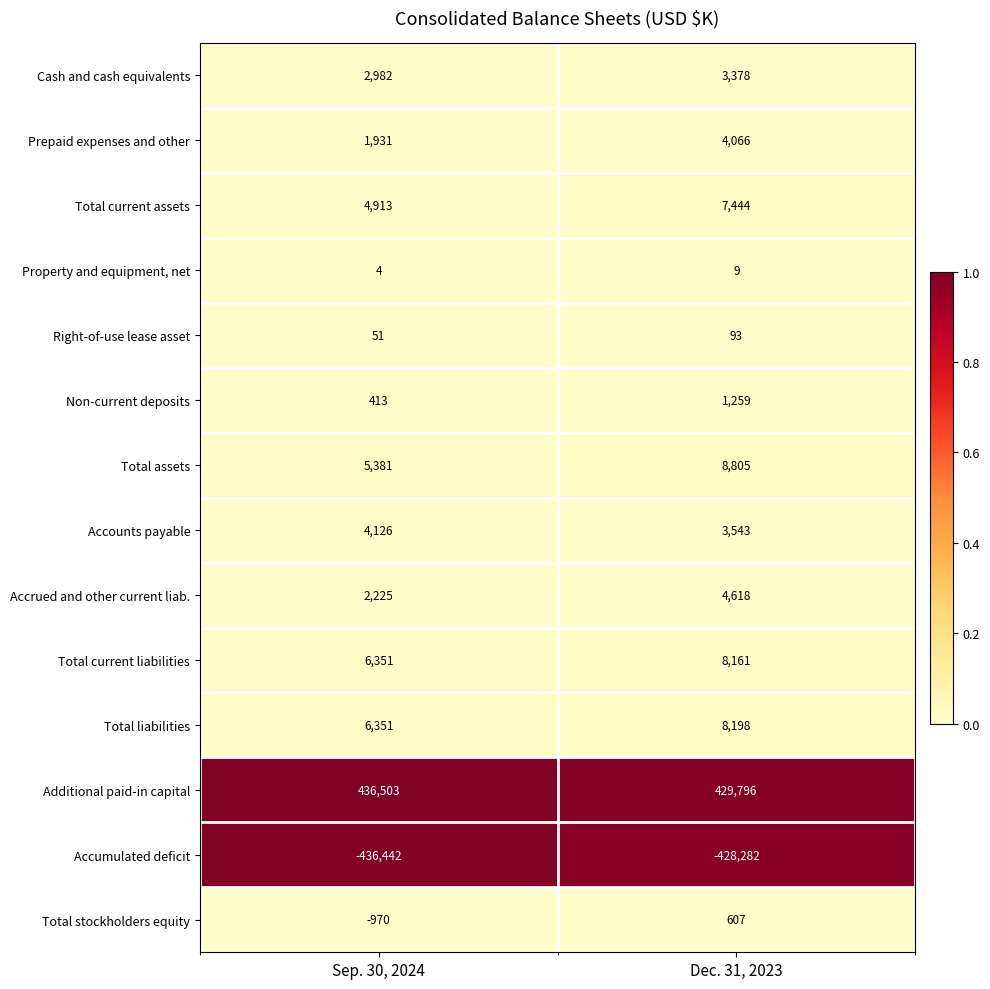

Reading left to right, transcribe all the data shown in this chart.

Cash and cash equivalents: Sep. 30, 2024=2982	Dec. 31, 2023=3378
Prepaid expenses and other: Sep. 30, 2024=1931	Dec. 31, 2023=4066
Total current assets: Sep. 30, 2024=4913	Dec. 31, 2023=7444
Property and equipment, net: Sep. 30, 2024=4	Dec. 31, 2023=9
Right-of-use lease asset: Sep. 30, 2024=51	Dec. 31, 2023=93
Non-current deposits: Sep. 30, 2024=413	Dec. 31, 2023=1259
Total assets: Sep. 30, 2024=5381	Dec. 31, 2023=8805
Accounts payable: Sep. 30, 2024=4126	Dec. 31, 2023=3543
Accrued and other current liab.: Sep. 30, 2024=2225	Dec. 31, 2023=4618
Total current liabilities: Sep. 30, 2024=6351	Dec. 31, 2023=8161
Total liabilities: Sep. 30, 2024=6351	Dec. 31, 2023=8198
Additional paid-in capital: Sep. 30, 2024=436503	Dec. 31, 2023=429796
Accumulated deficit: Sep. 30, 2024=-436442	Dec. 31, 2023=-428282
Total stockholders equity: Sep. 30, 2024=-970	Dec. 31, 2023=607